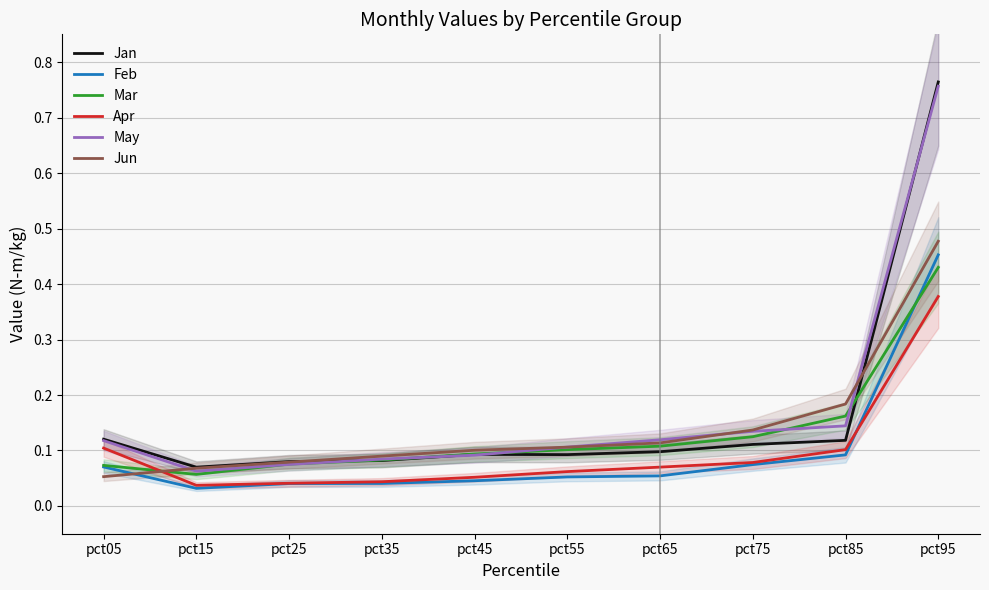

The May series shows 0.0 at pct25. True or false?

False